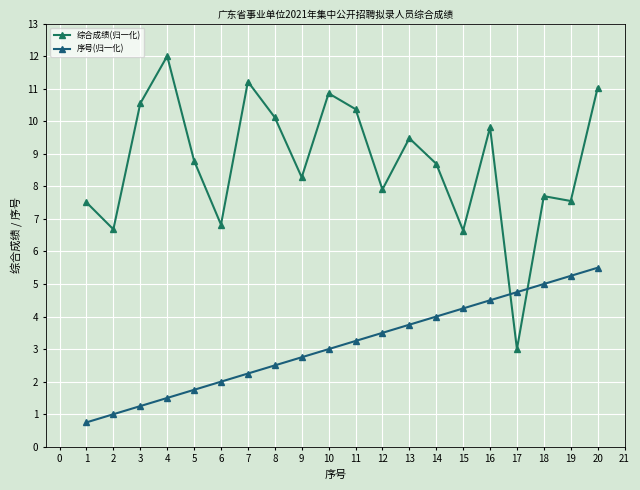

True or false: 综合成绩(归一化) has a value of 12.8 at 16.

False